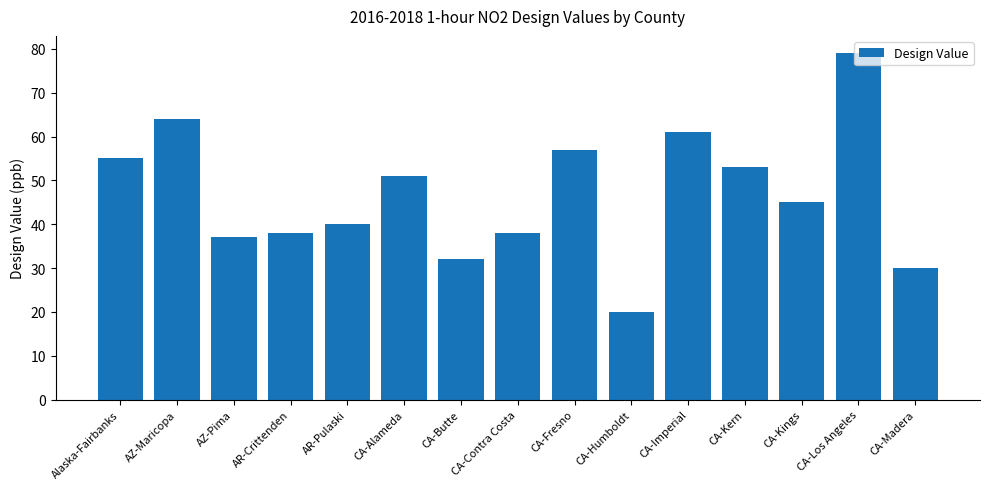

What is the sum of all values?

700